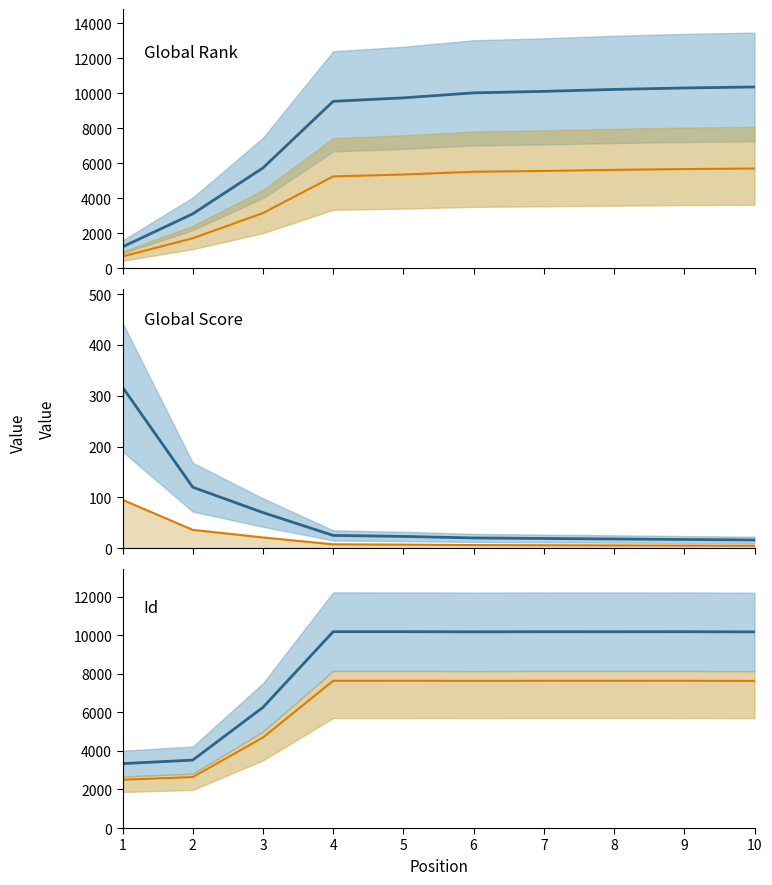

What is the average value of the Id series?

8439.0